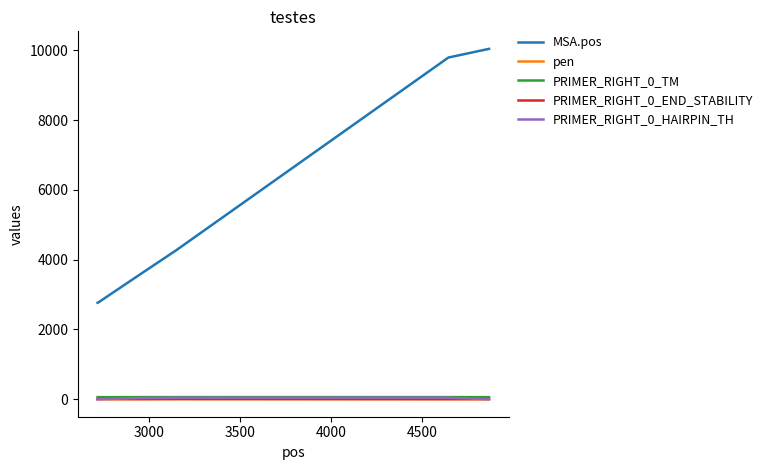

Which series has the largest total across all categories?

MSA.pos